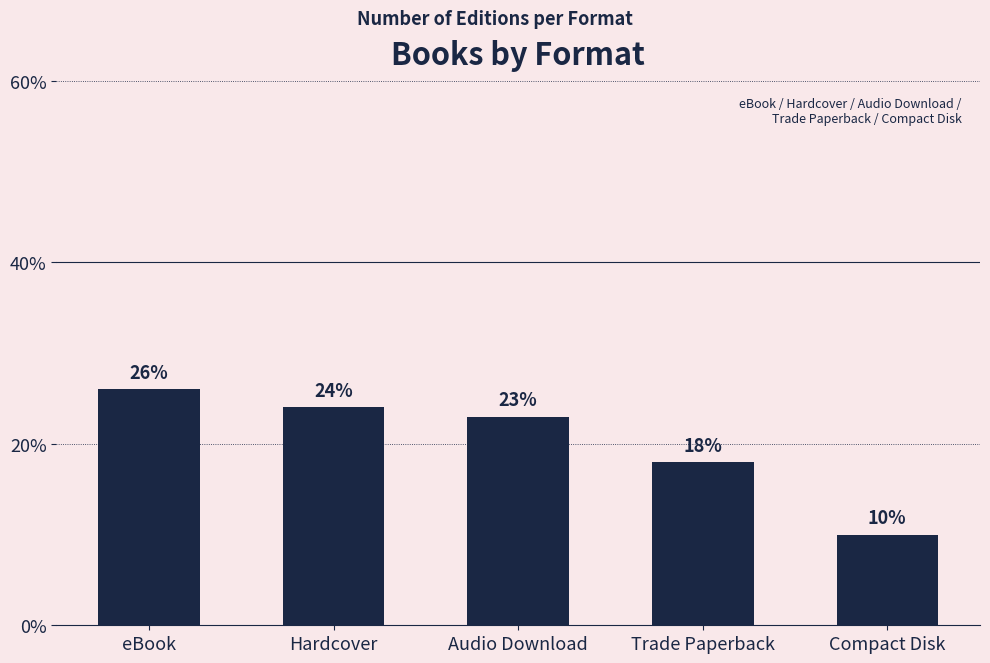

Which category has the highest value across all series?

eBook